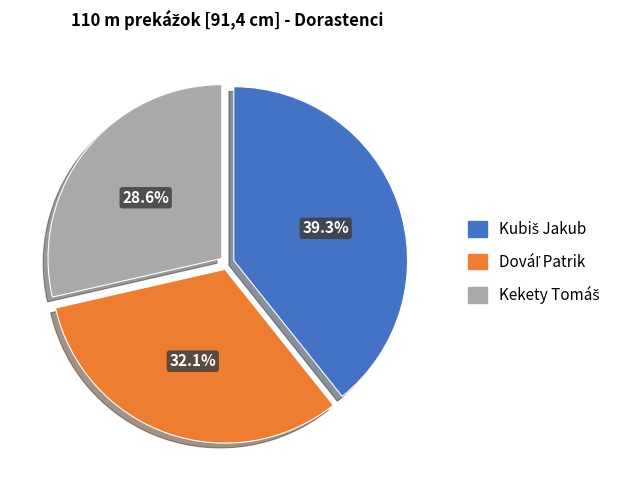

Does any single category account for the majority?

No